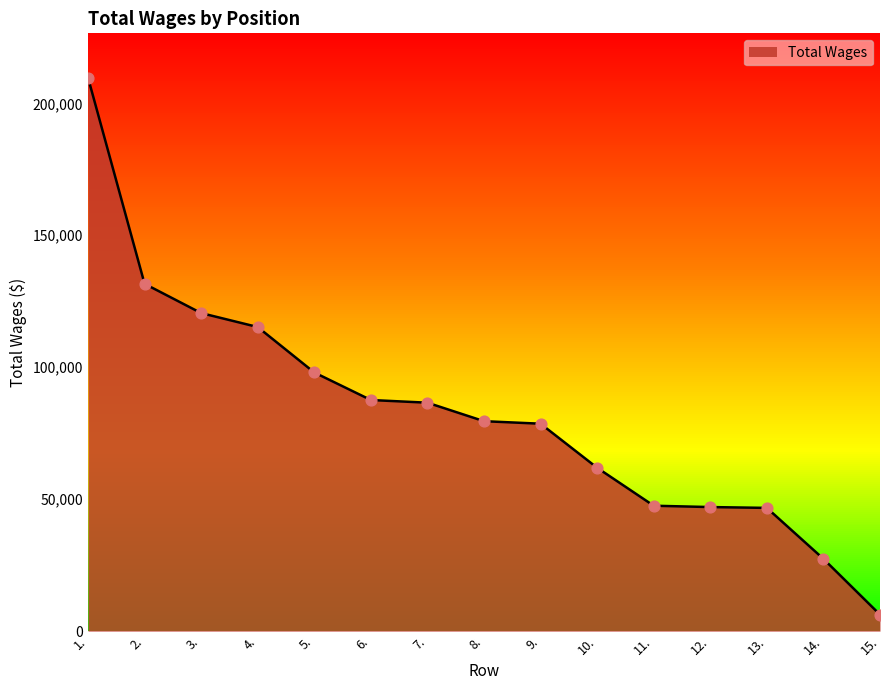

What is the change in value from 3. to 15.?

-114279